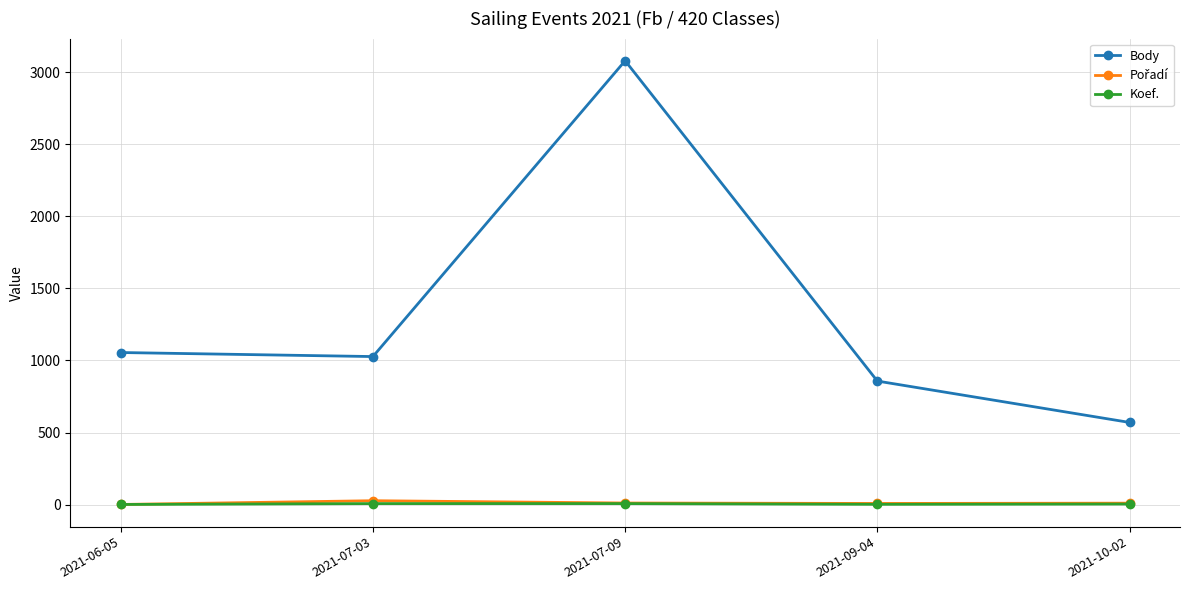

Which series changed the most between 2021-09-04 and 2021-10-02?

Body